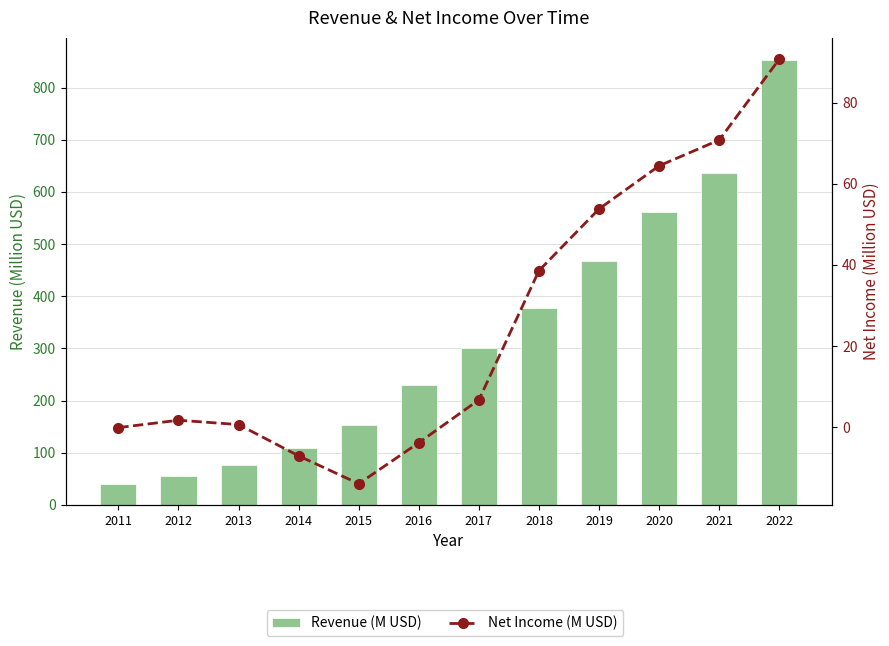

Is it true that Net Income (M USD) equals -14.0 at 2015?

True